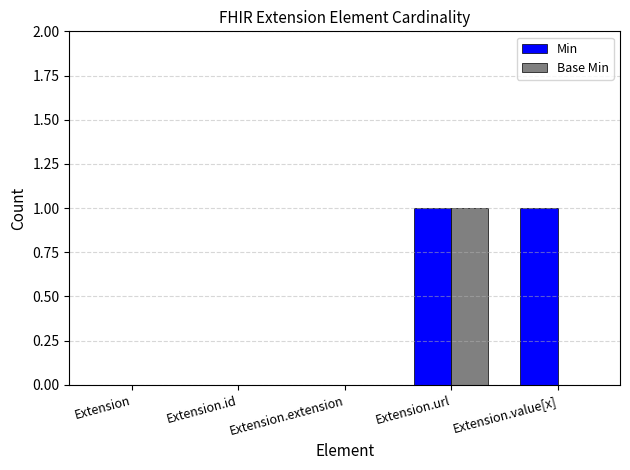

Is the value of Base Min at Extension.extension greater than the value of Min at Extension.url?

No